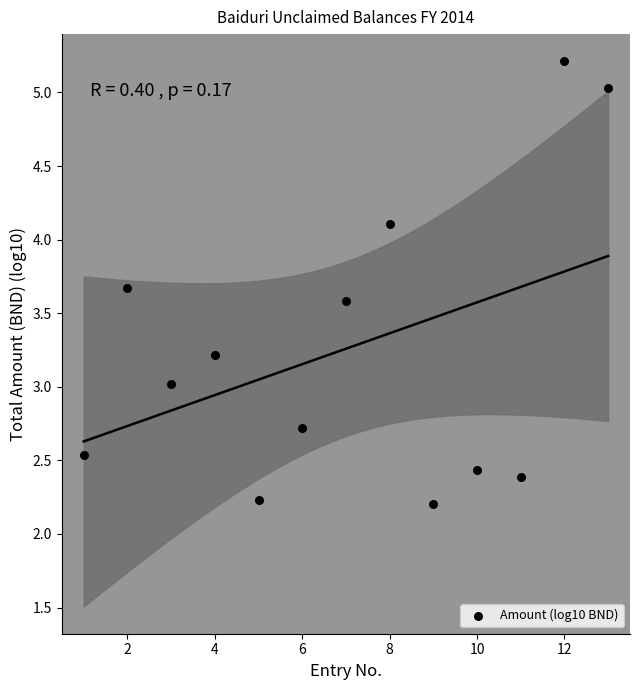

What is the range of X values (max minus min)?

12.0